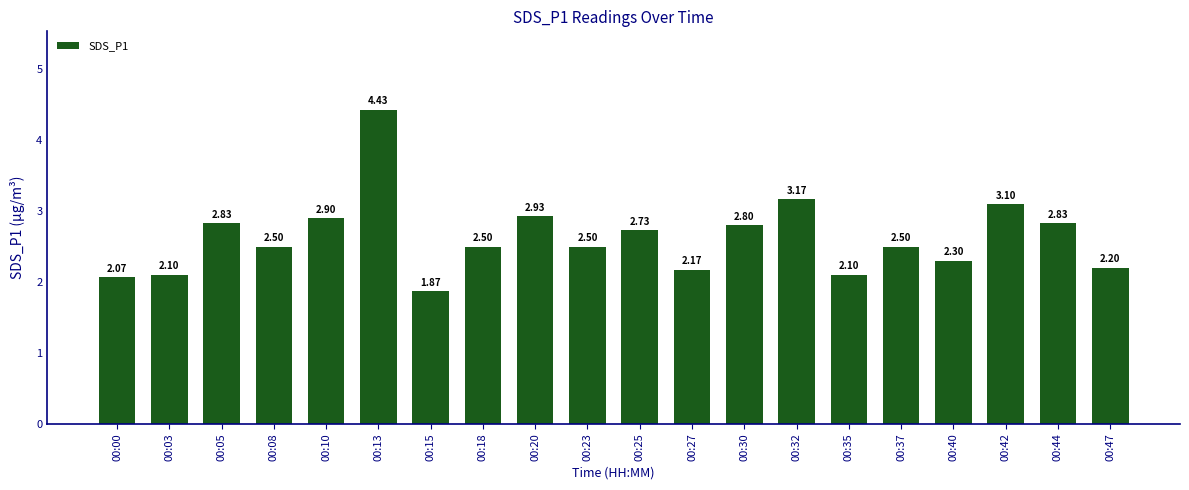

At which label does the data first exceed 2?

00:00